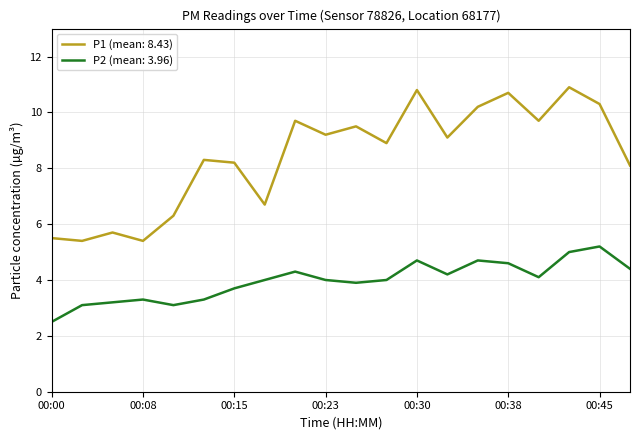

Which series has the widest spread of values?

P1 (mean: 8.43)